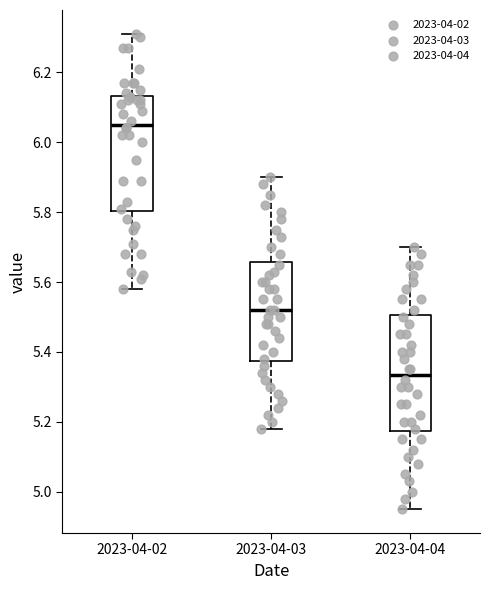

Which box's median line is the lowest?

2023-04-04